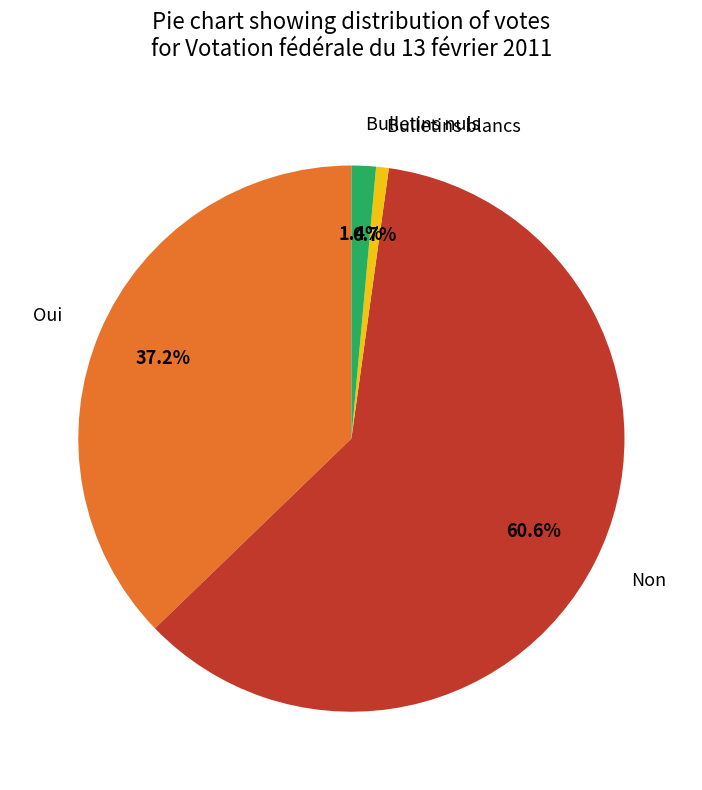

How many segments does this pie chart have?

4